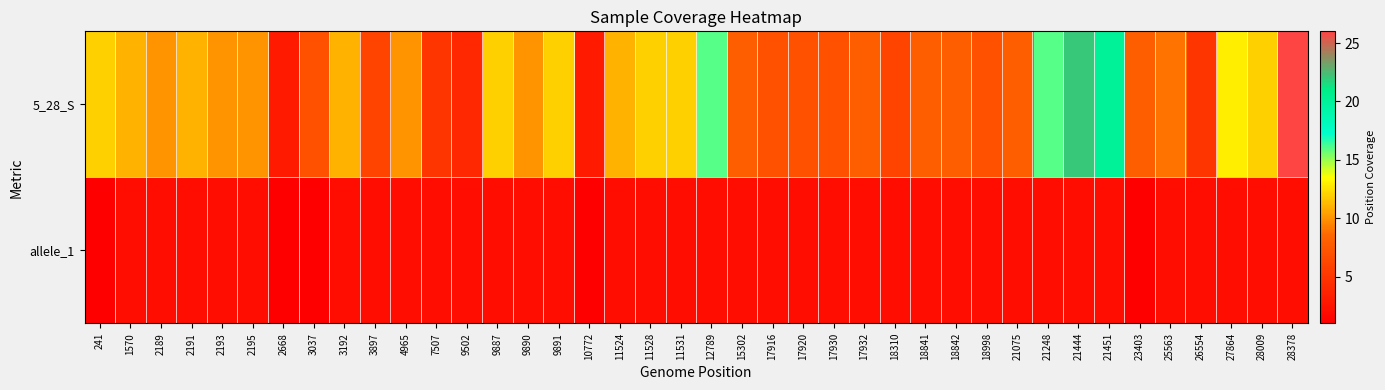

Which series has the largest total across all categories?

5_28_S